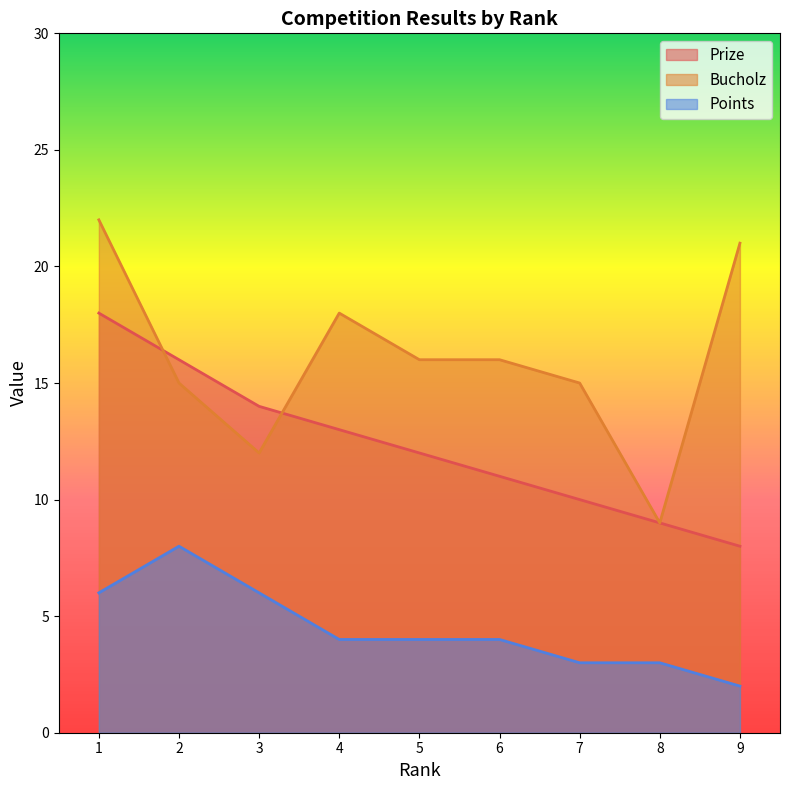

At which category is the sum across all series the highest?

1